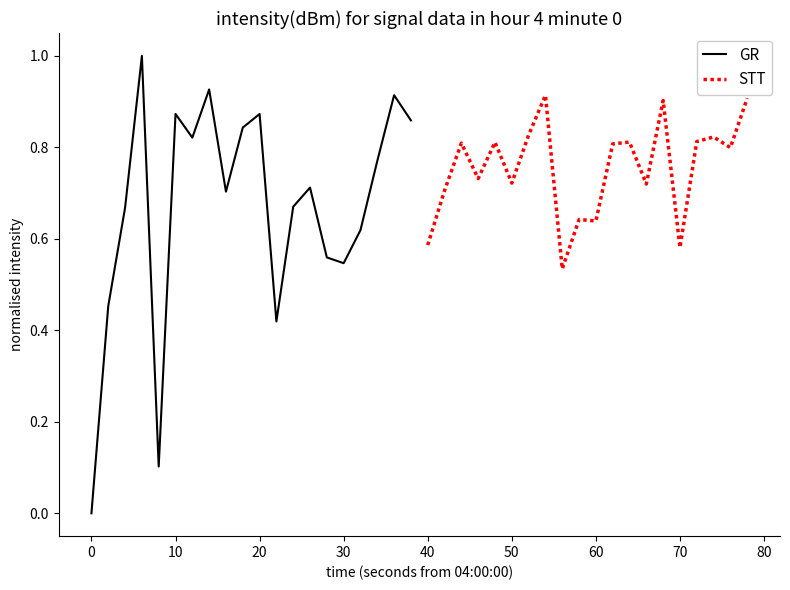

What is the maximum value for GR?

1.0